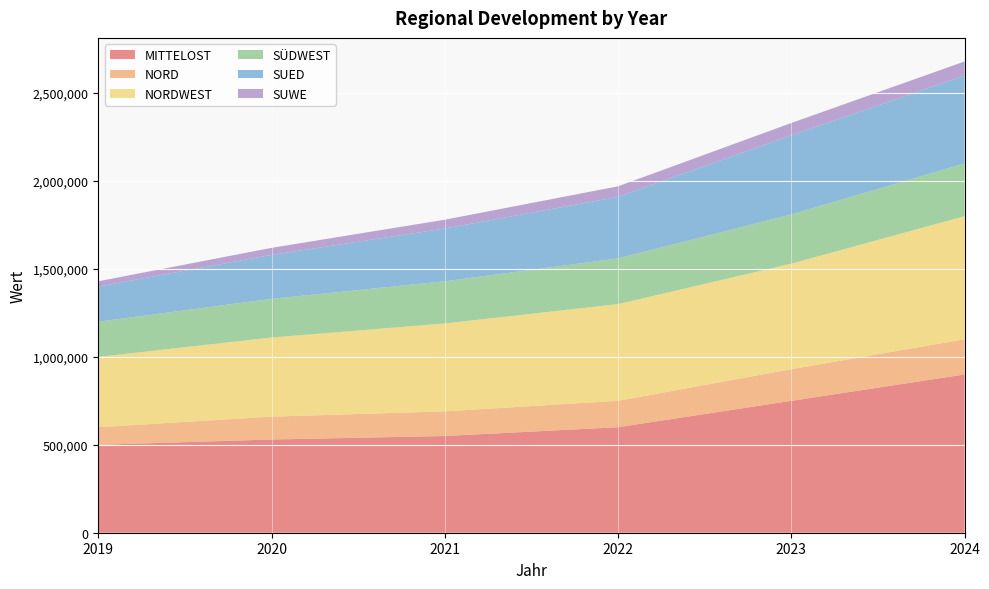

Reading right to left, what are all the values shown in this chart?

MITTELOST: 900000	750000	600000	550000	530000	500000
NORD: 200000	180000	150000	140000	130000	100000
NORDWEST: 700000	600000	550000	500000	450000	400000
SÜDWEST: 300000	280000	260000	240000	220000	200000
SUED: 500000	450000	350000	300000	250000	200000
SUWE: 80000	70000	60000	50000	40000	30000